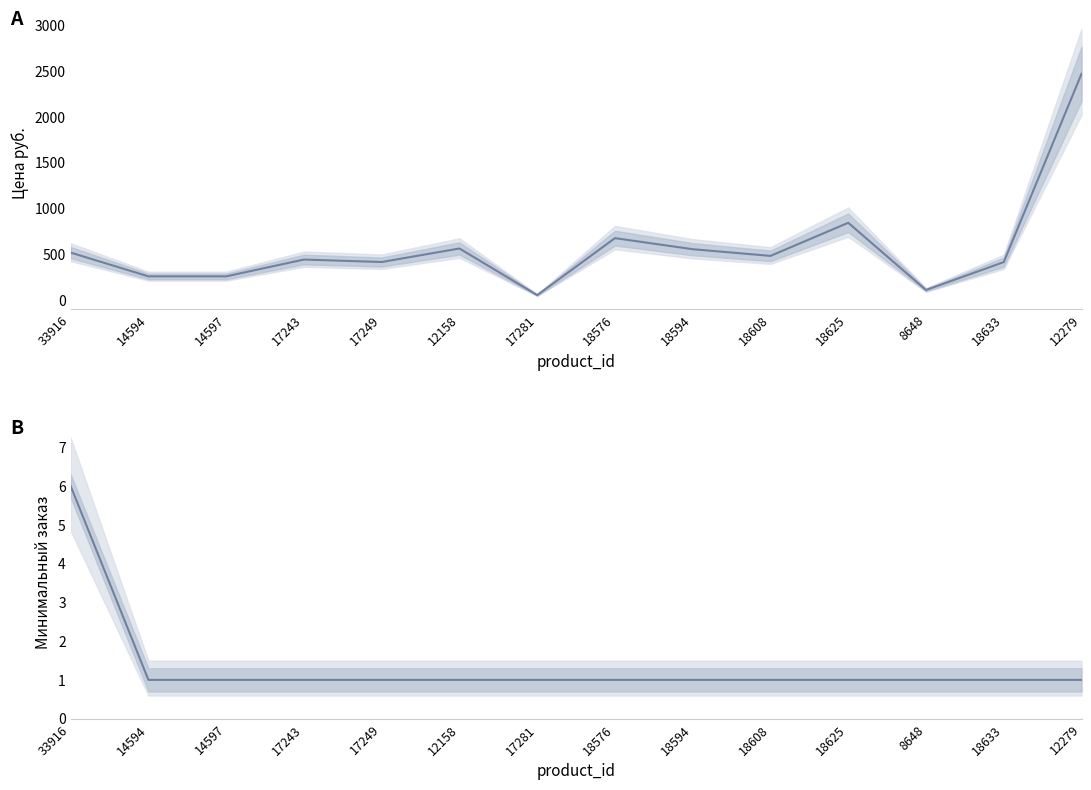

At which label does Цена руб. reach its peak?

12279